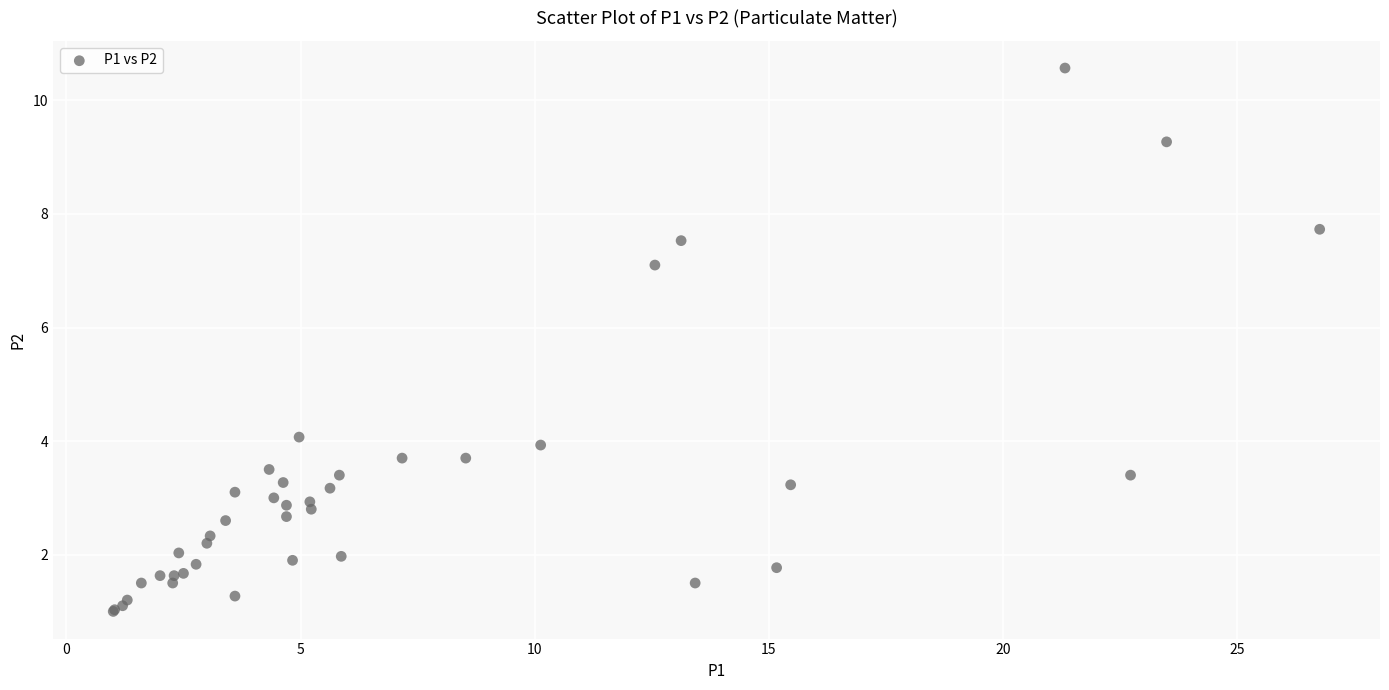

What Y value in the scatter plot is closest to 5?

4.1